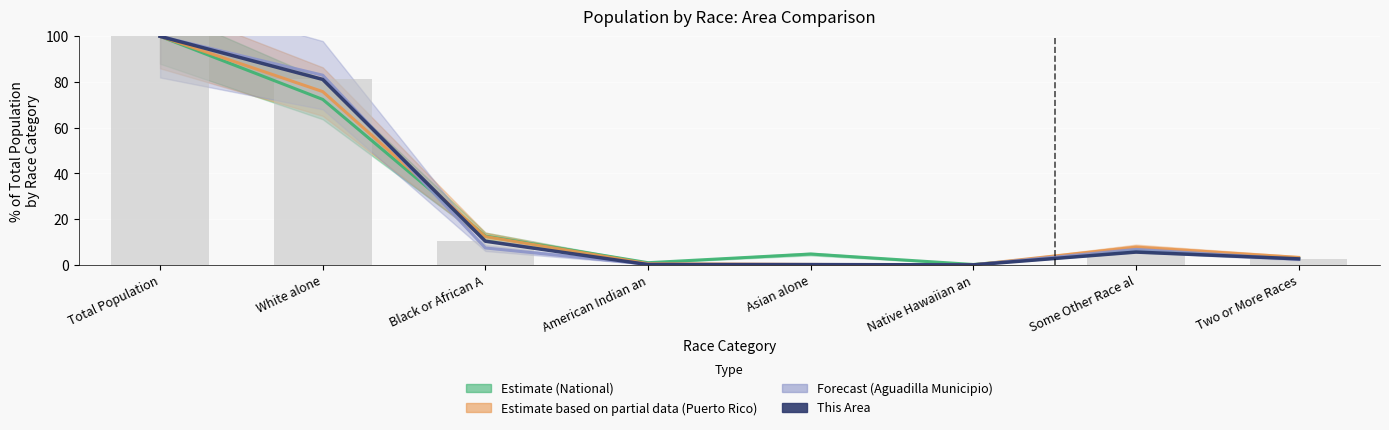

The value at Two or More Races is 2.6. True or false?

True